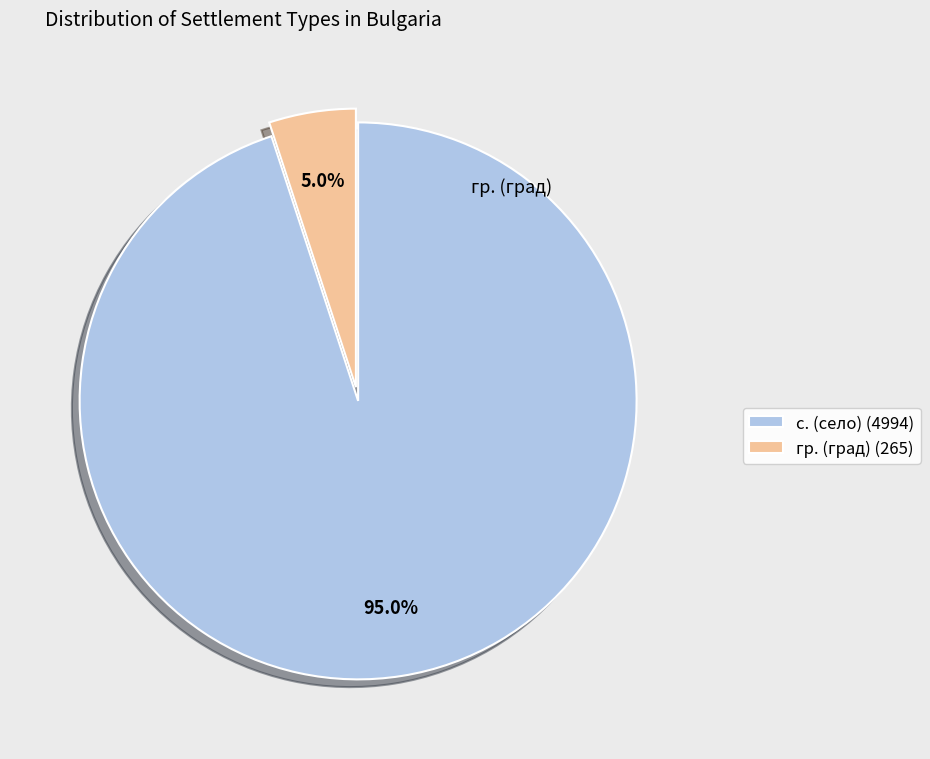

Does any single category account for the majority?

Yes